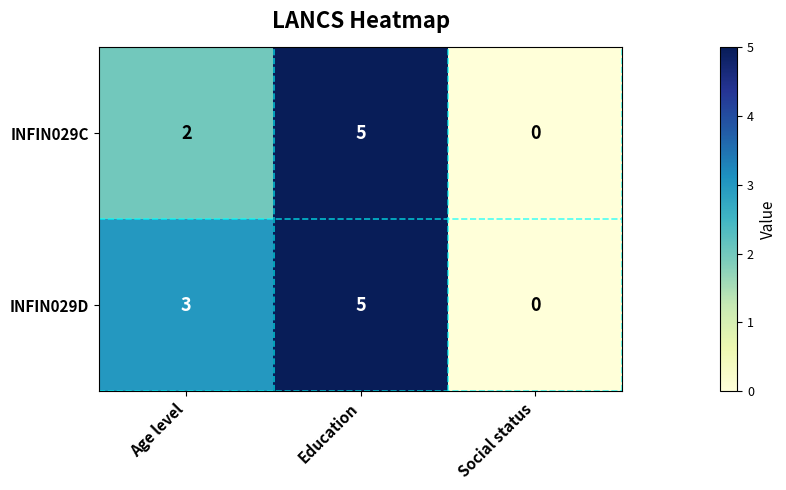

What is the maximum value shown in the chart?

5